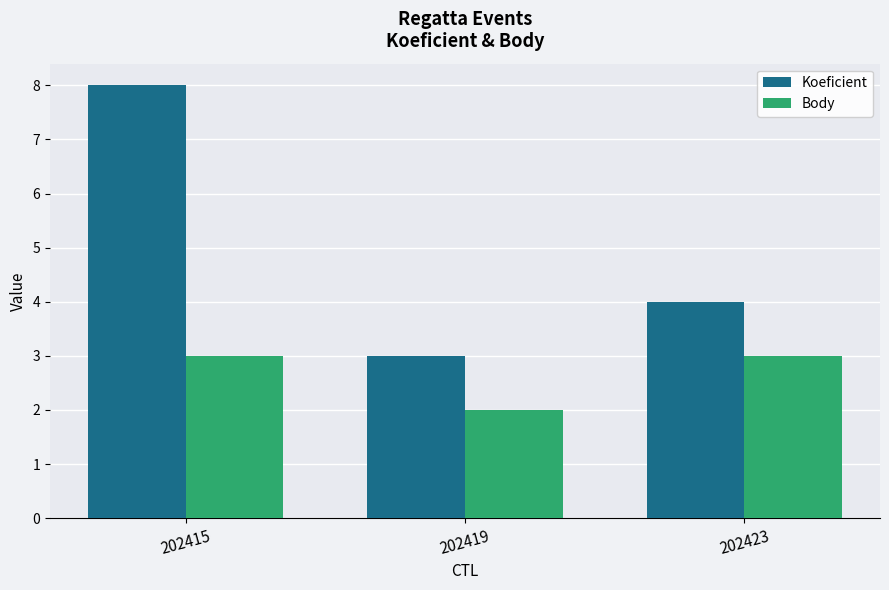

What is the value of the Koeficient bar at the 3rd from the left?

4